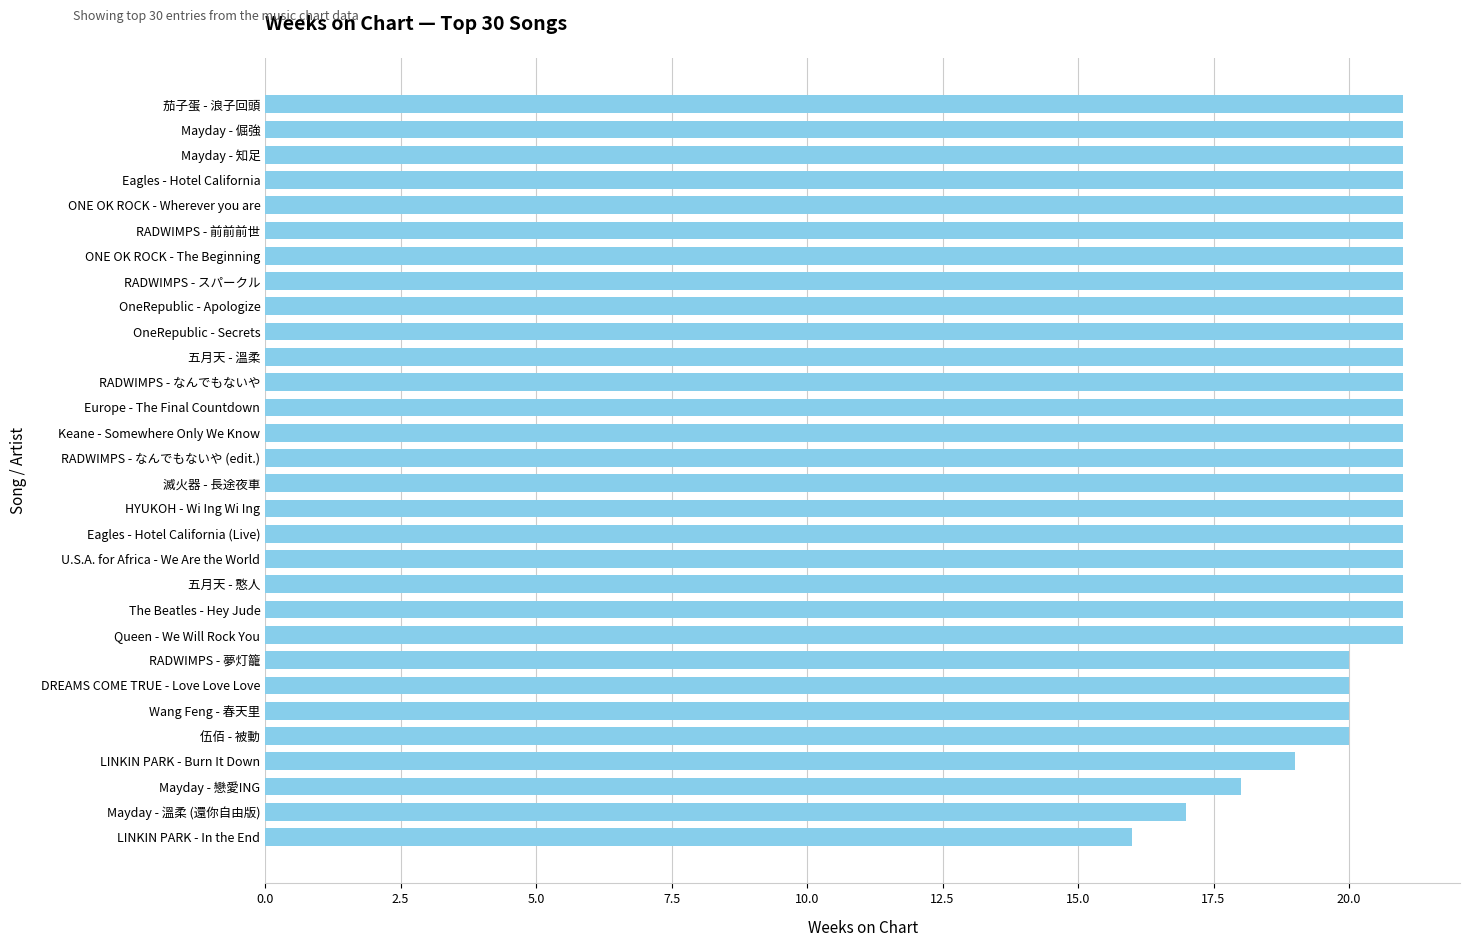

Read the value at LINKIN PARK - Burn It Down.

19